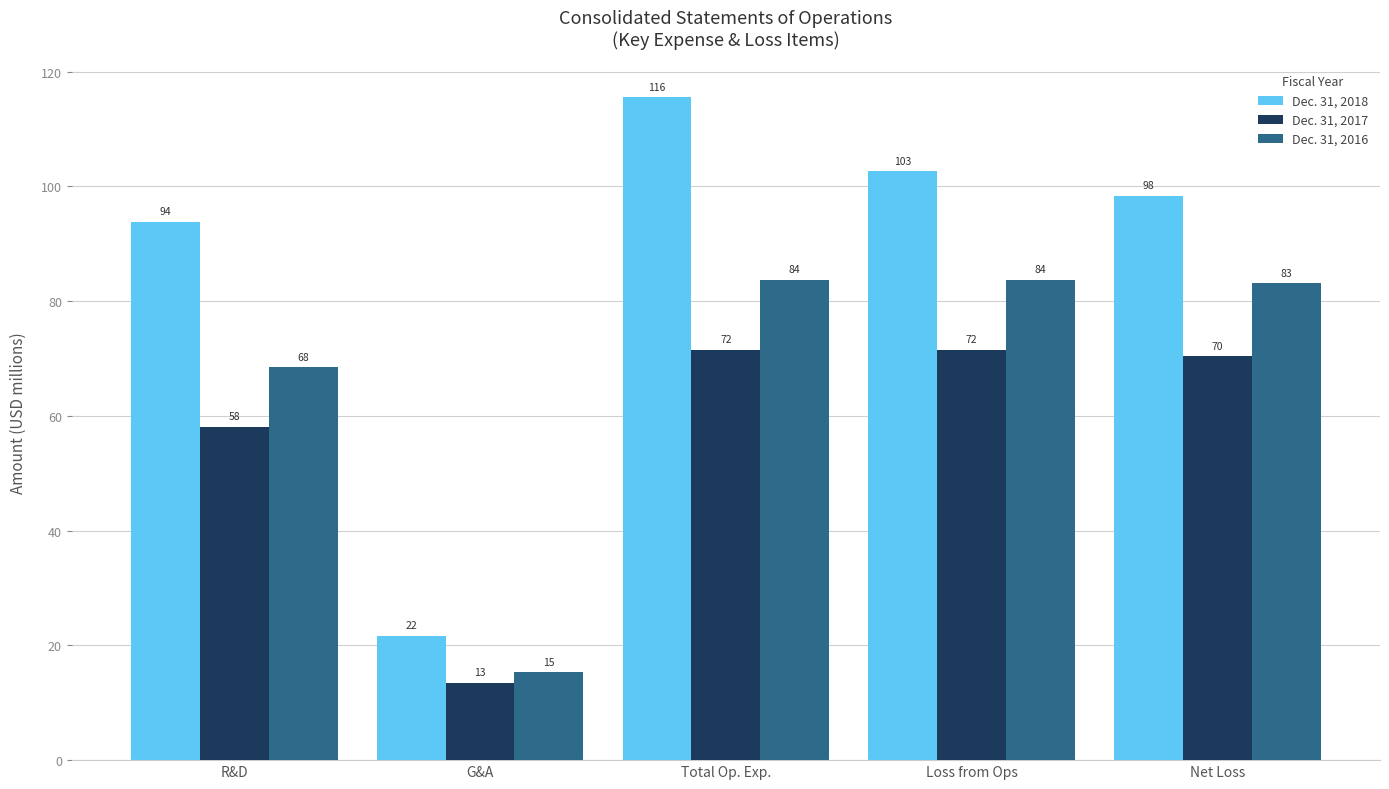

List the series in order of their peak value, lowest first.

Dec. 31, 2017, Dec. 31, 2016, Dec. 31, 2018